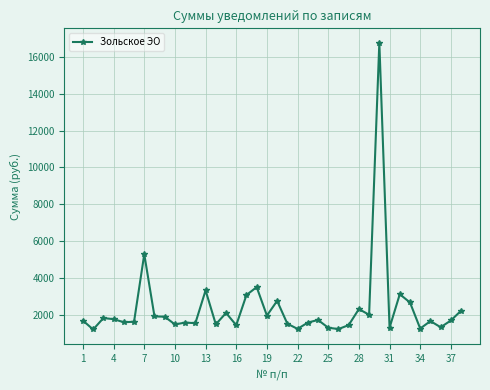

How many data points does each series have?

38